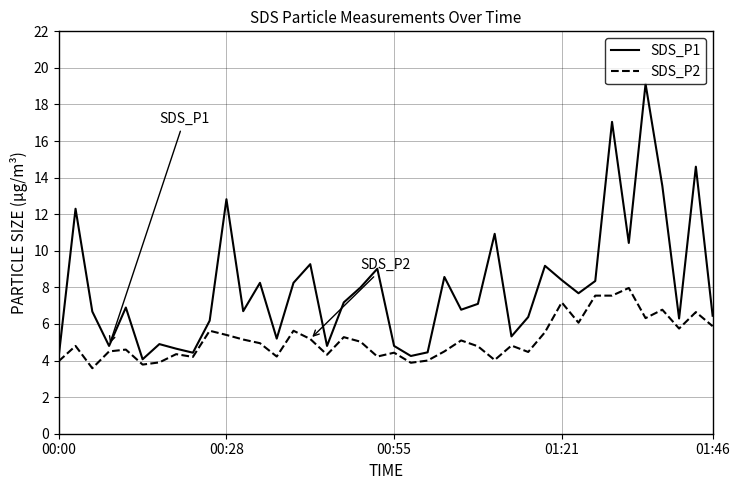

Which series has the largest total across all categories?

SDS_P1